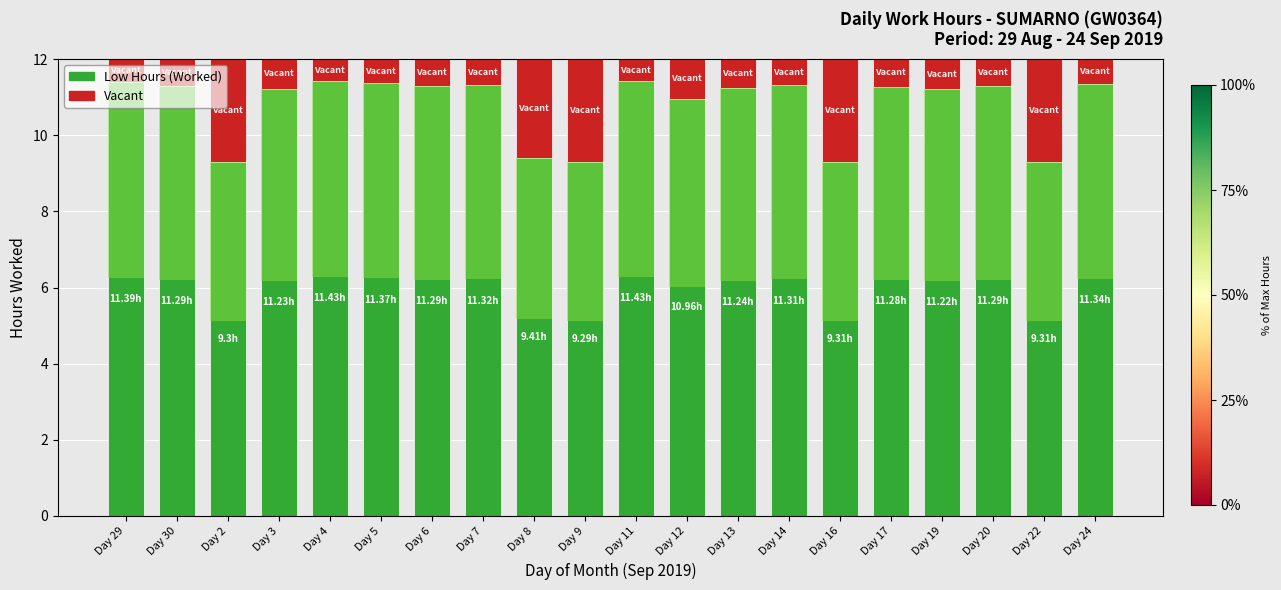

At which category is the sum across all series the highest?

Day 29